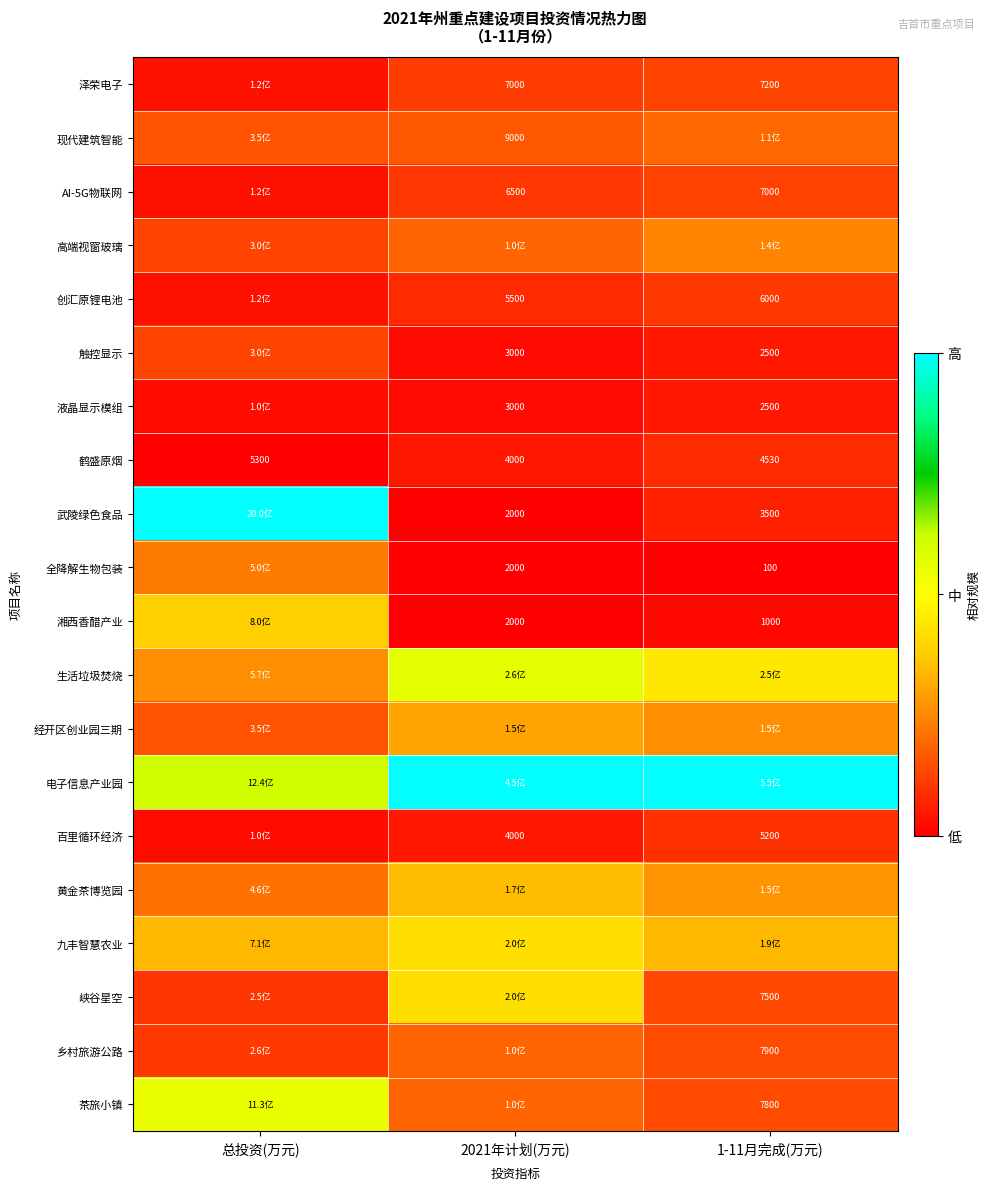

Where is 黄金茶博览园 nearest to the value 0?

总投资(万元)